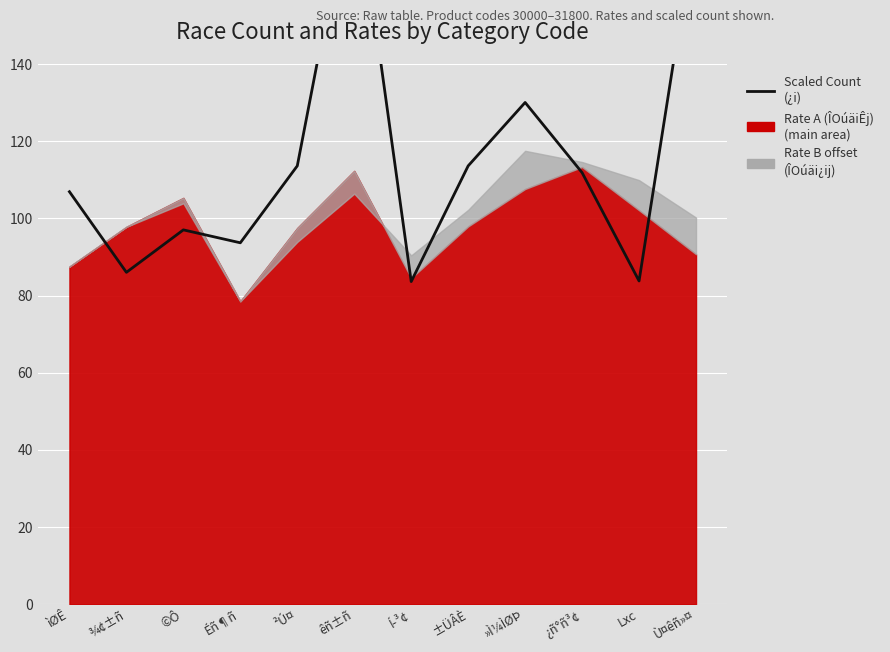

At which label is the value closest to 136?

»Ì¼ÌØÞ